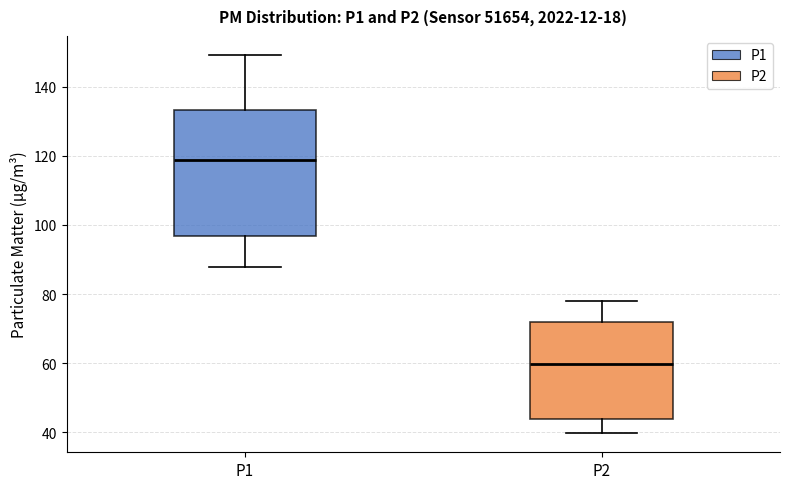

Reading left to right, read every box against the y-axis: the position of its median line, the range the box covers, and the ends of its whiskers. The values are not printed on the chart, so give them approximately, as read against the axis.

P1: median 118, box 96 to 134, whiskers 88 to 150
P2: median 60, box 44 to 72, whiskers 40 to 78